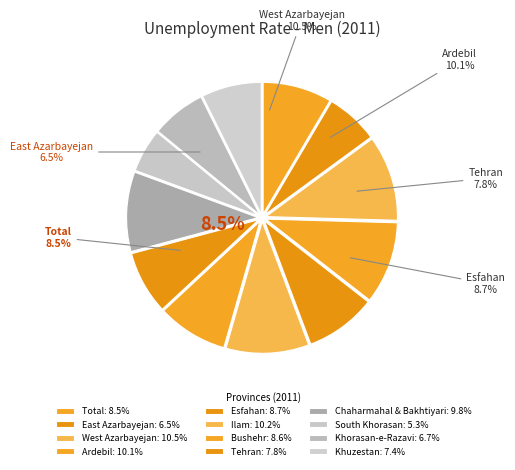

Rank the categories by value from lowest to highest.

South Khorasan, East Azarbayejan, Khorasan-e-Razavi, Khuzestan, Tehran, Total, Bushehr, Esfahan, Chaharmahal & Bakhtiyari, Ardebil, Ilam, West Azarbayejan